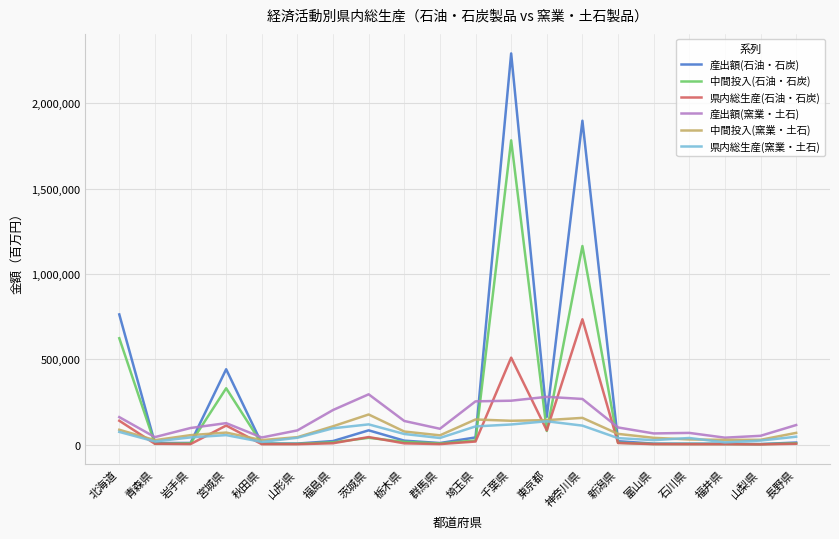

What is the minimum value shown in the chart?

930